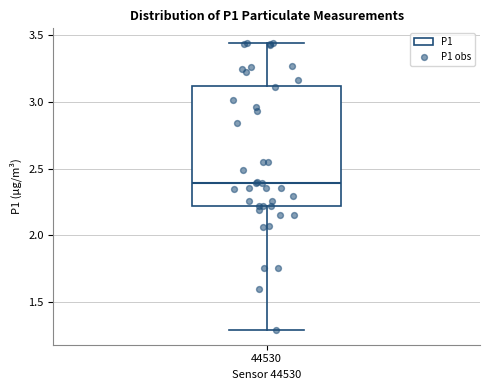

Transcribe this box plot: give where the median line is, the range the box spans, and where the two whiskers end, as read against the y-axis. The values are not printed on the chart, so give them approximately, as read against the axis.

median 2.40, box 2.20 to 3.10, whiskers 1.30 to 3.45